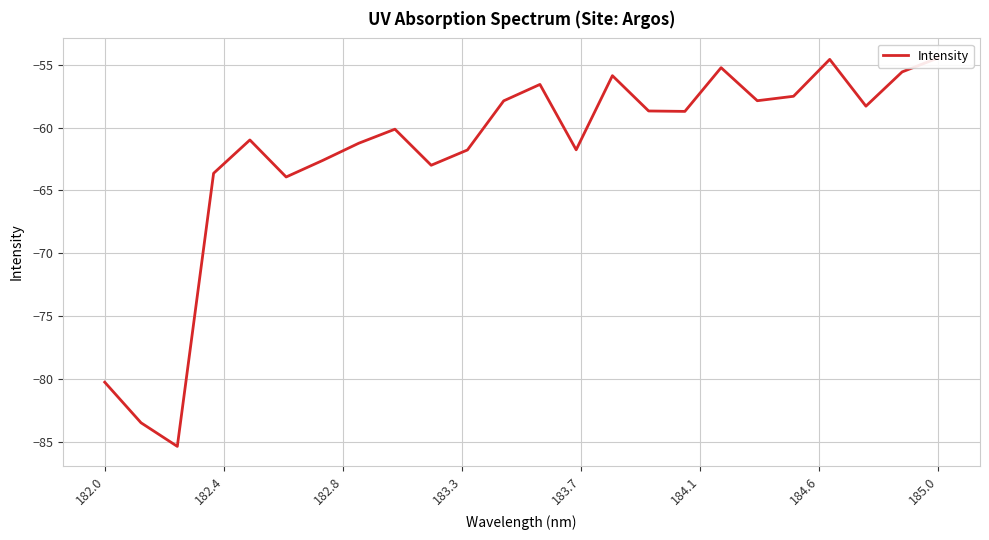

Is this an area chart (filled region under the line)?

No